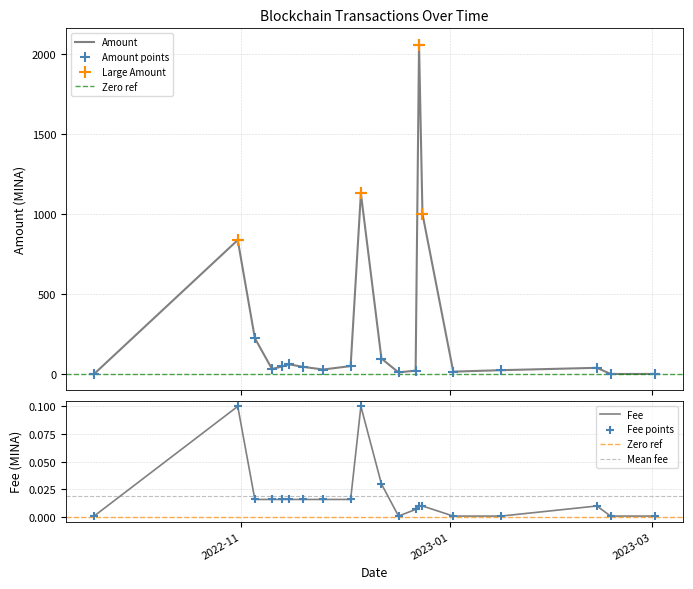

What is the total value across all series at 2022-12-23?

2057.0